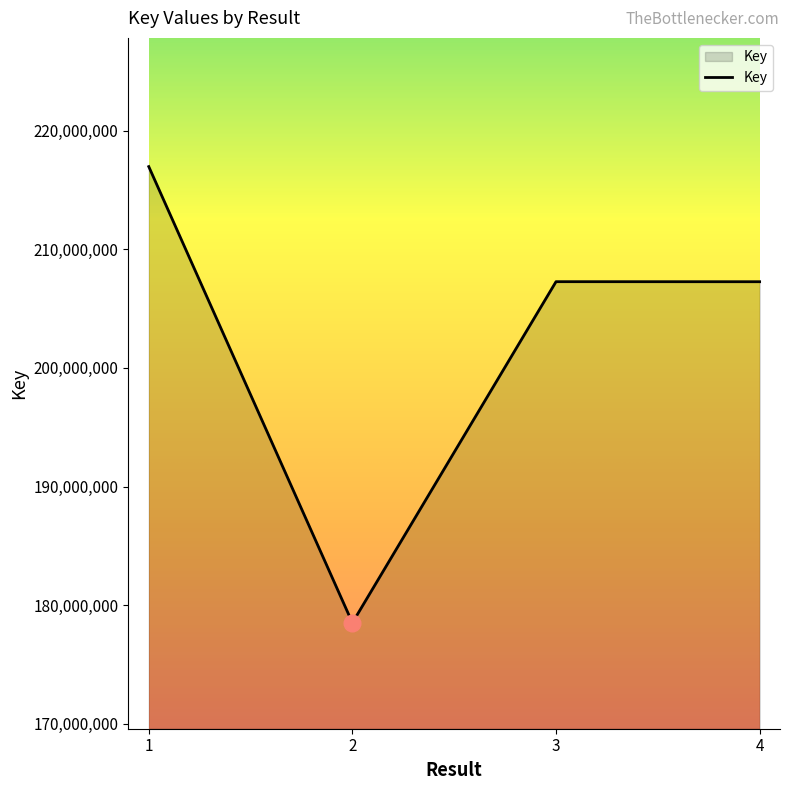

How many series are shown in this chart?

1